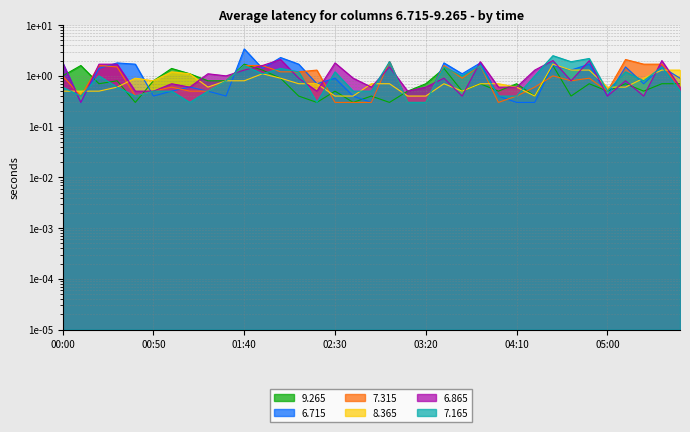

What value does the 6.715 series have at 00:00?

1.8